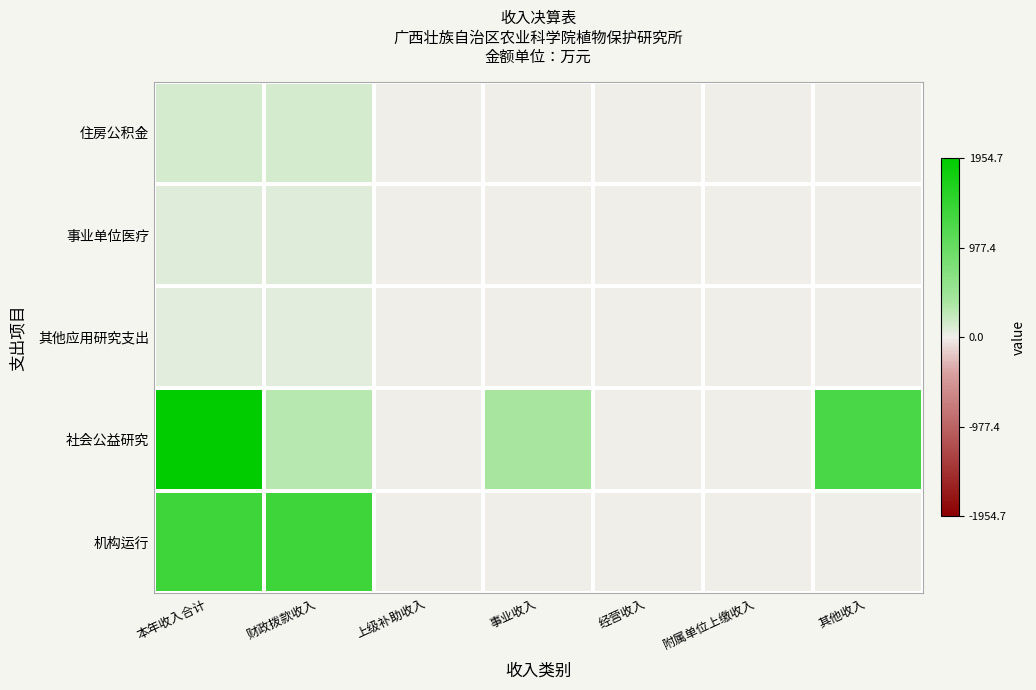

List the series in order of their peak value, highest first.

社会公益研究, 机构运行, 住房公积金, 事业单位医疗, 其他应用研究支出